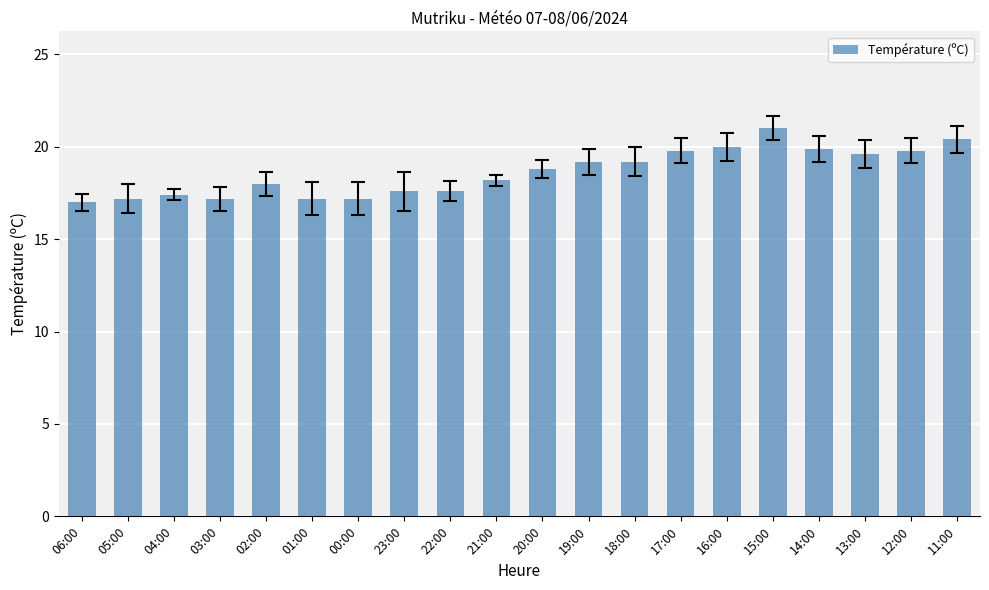

What is the smallest value displayed?

17.0